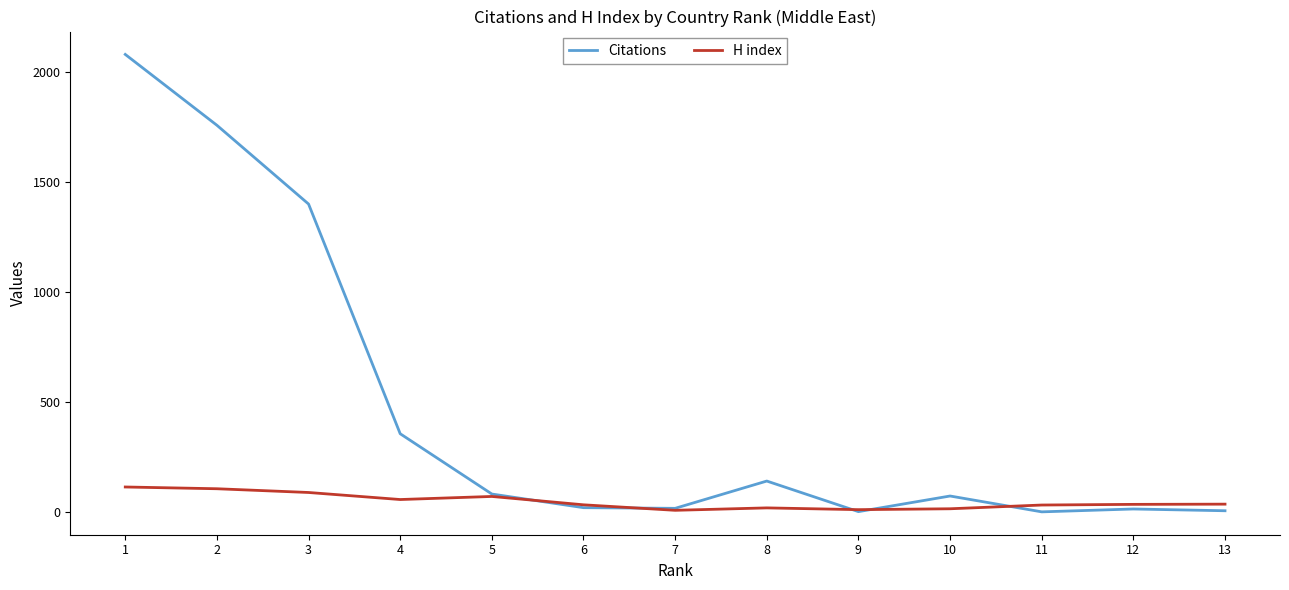

Count the number of data series in this chart.

2